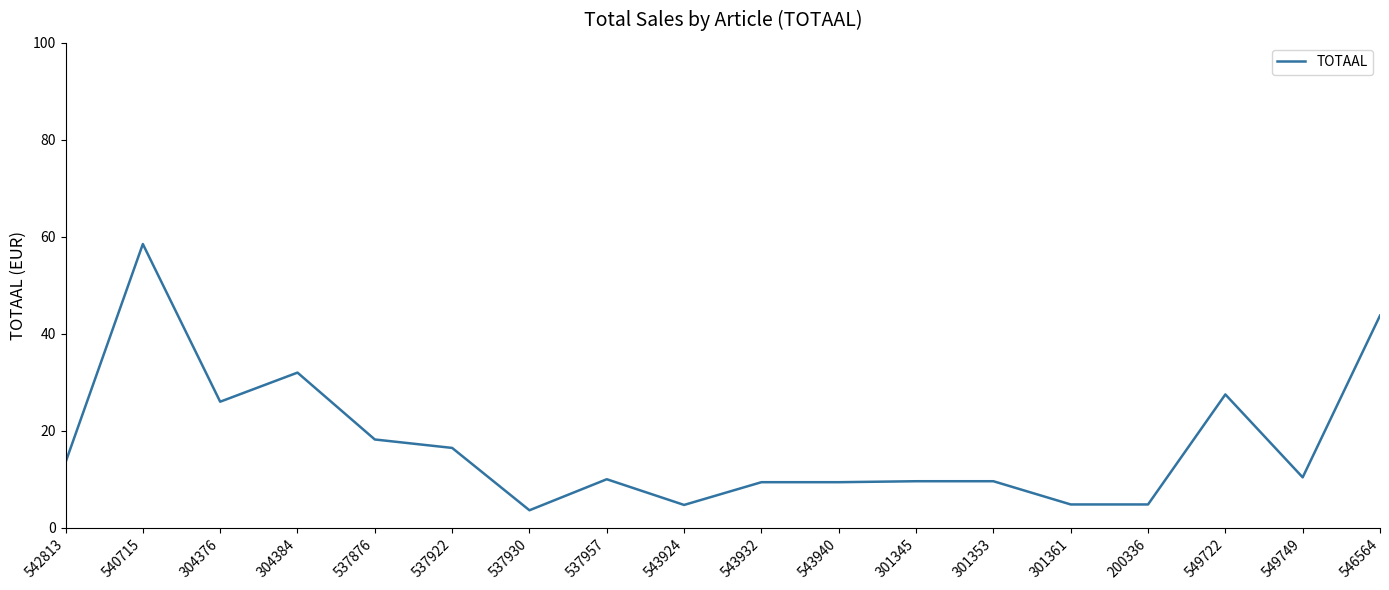

Is it true that the value at 304376 is 17.6?

False